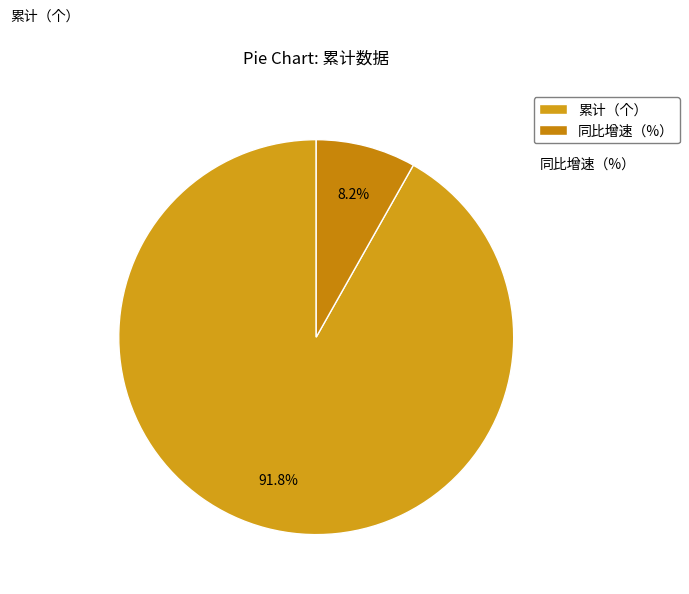

What percentage is the 累计（个） slice, to the nearest percent?

92%